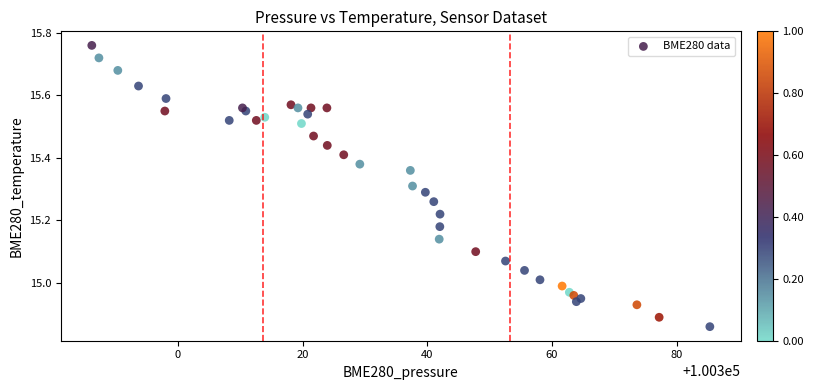

What is the range of Y values (max minus min)?

0.9